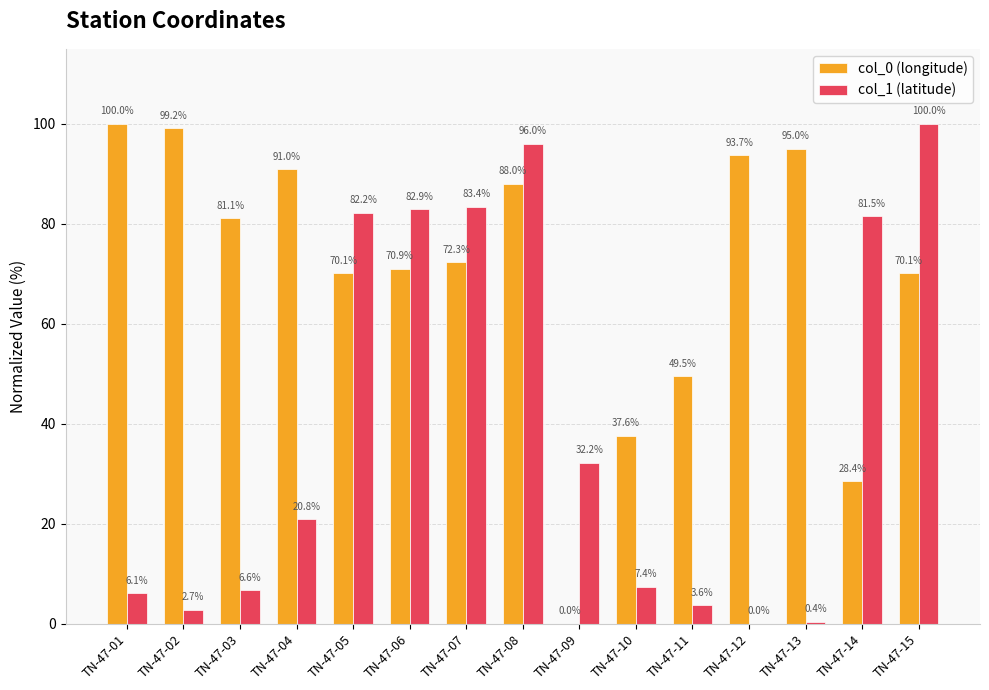

The value of col_0 (longitude) at TN-47-03 is 47.8. True or false?

False